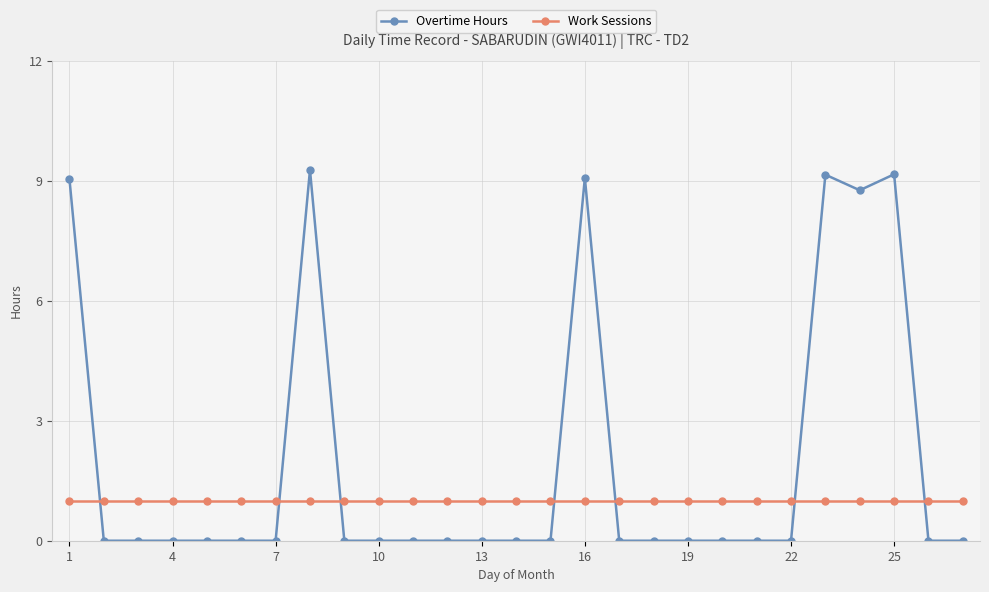

What is the highest value of the Overtime Hours series?

9.3